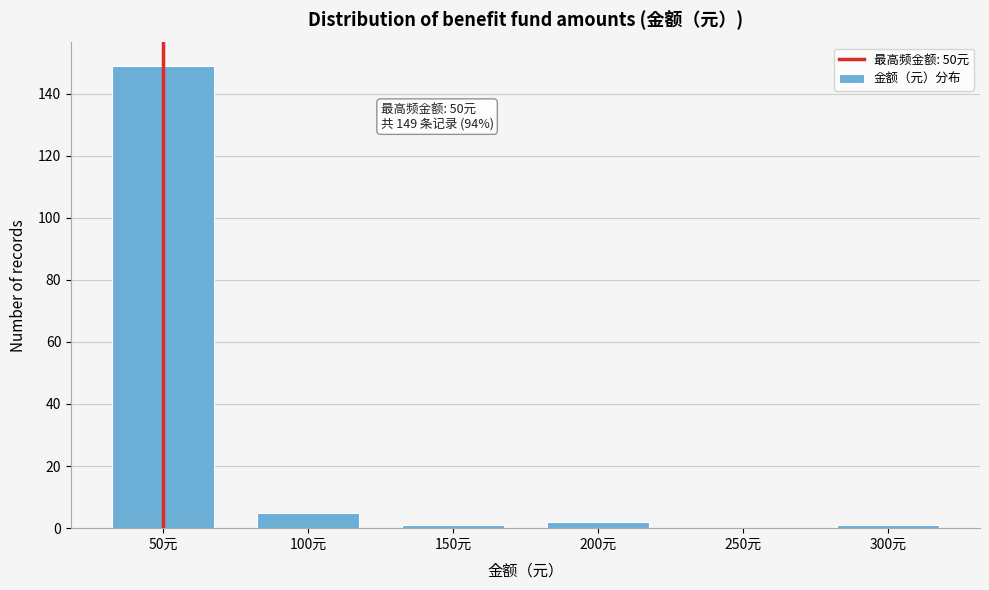

Reading left to right, what are all the values shown in this chart?

50元=149	100元=5	150元=1	200元=2	250元=0	300元=1